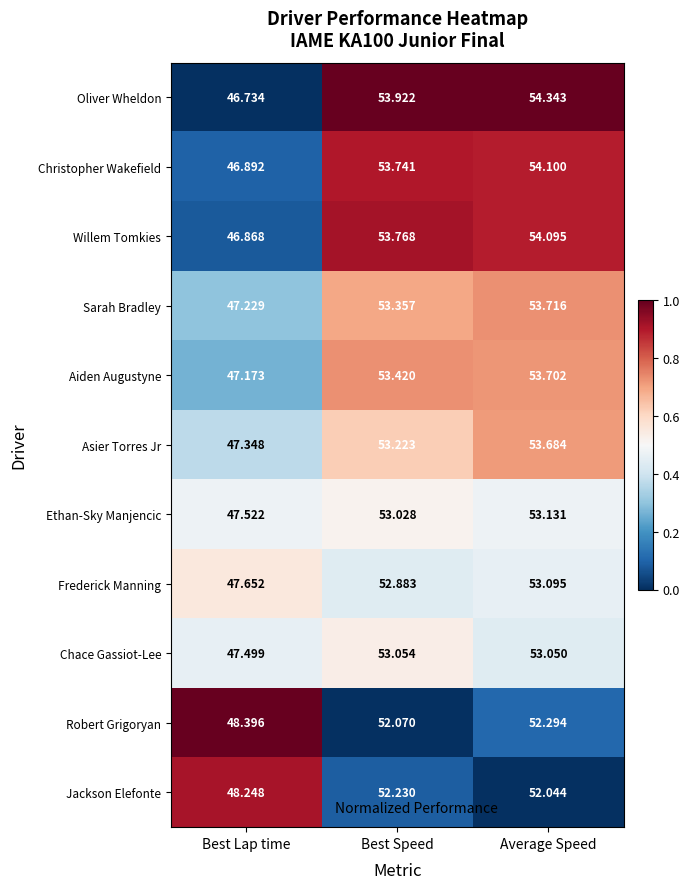

At which label does Ethan-Sky Manjencic first exceed 53?

Best Speed